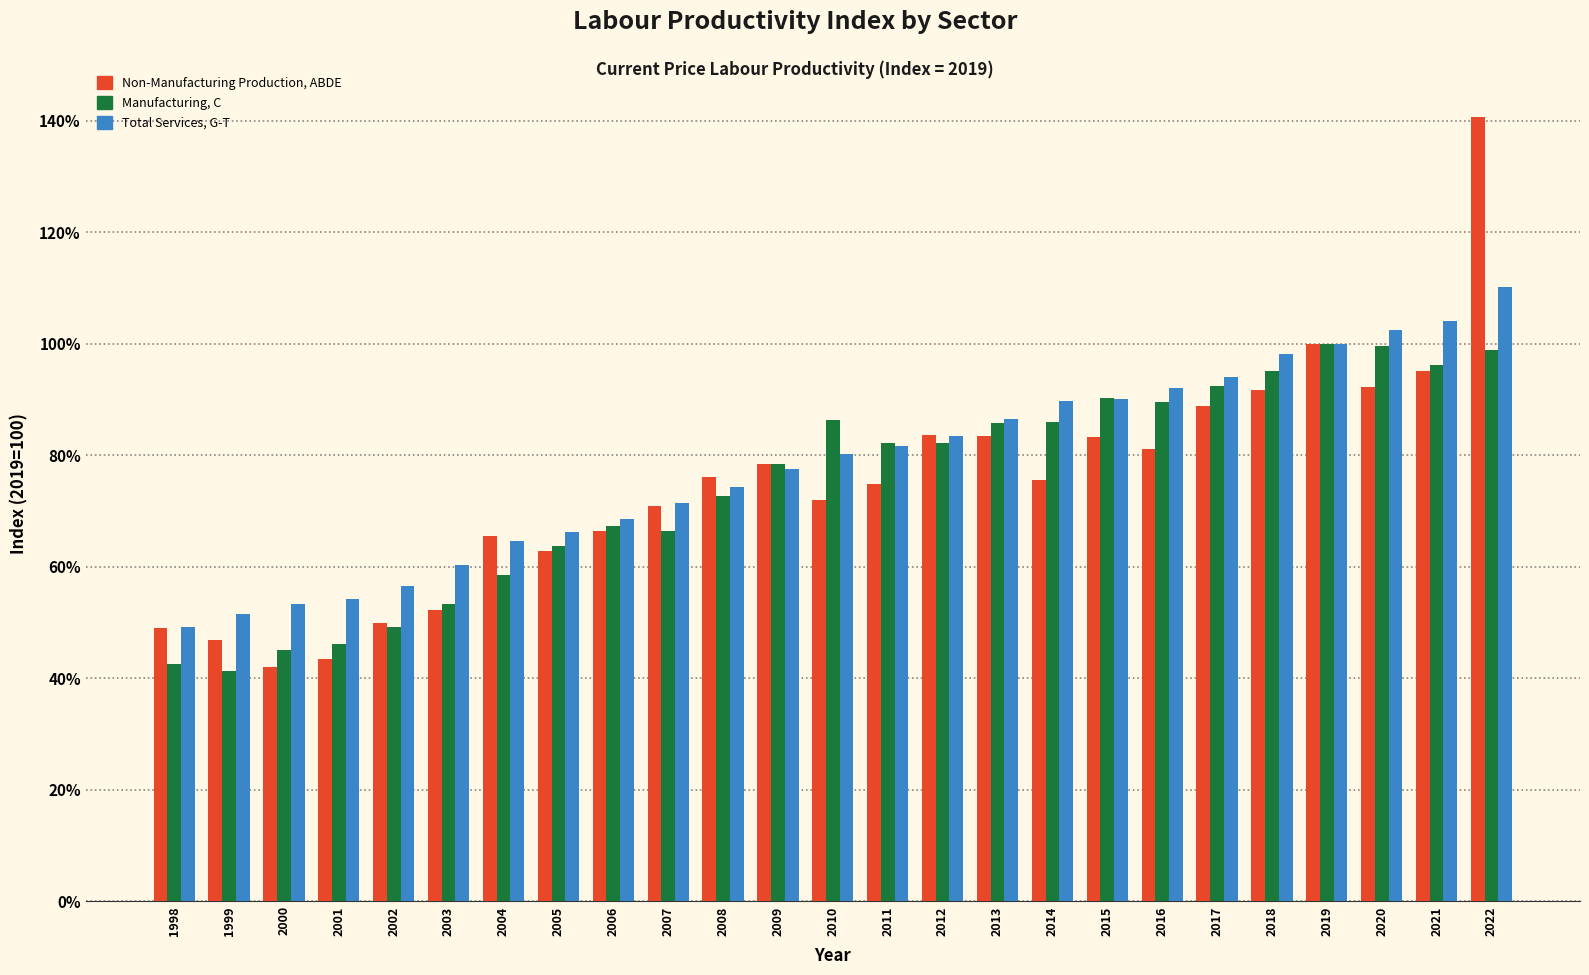

At which label does Total Services, G-T reach its peak?

2022